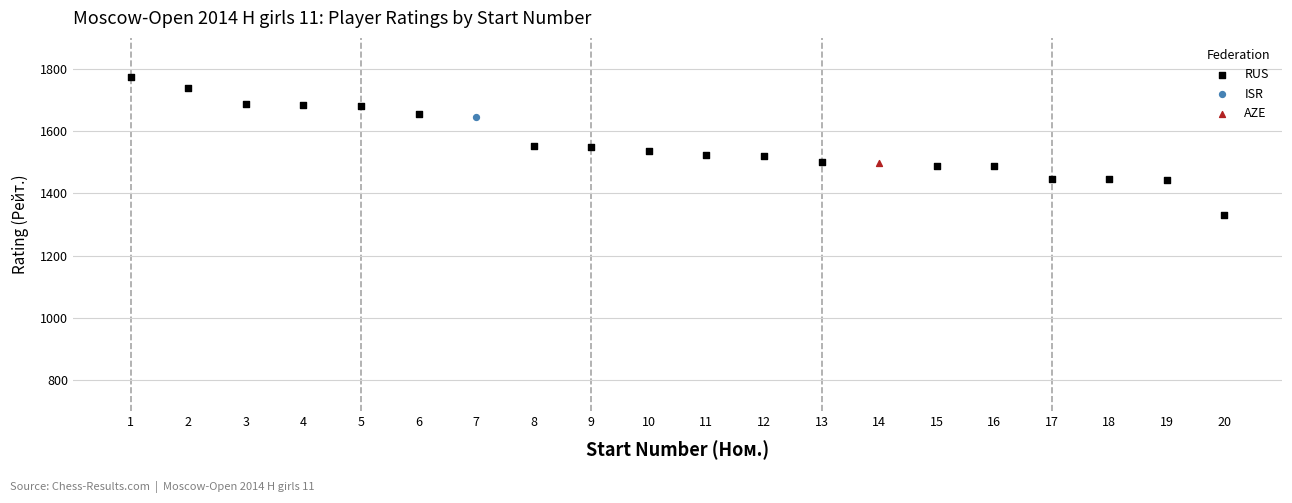

What are all the series names shown in the legend?

RUS, ISR, AZE